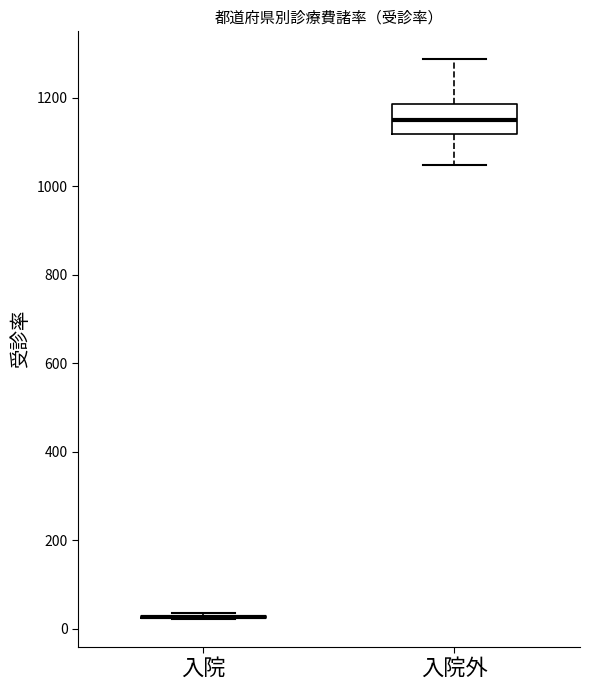

Where does the lower whisker of the box for 入院外 end on the y-axis? The values are not printed on the chart, so give them approximately, as read against the axis.

1040